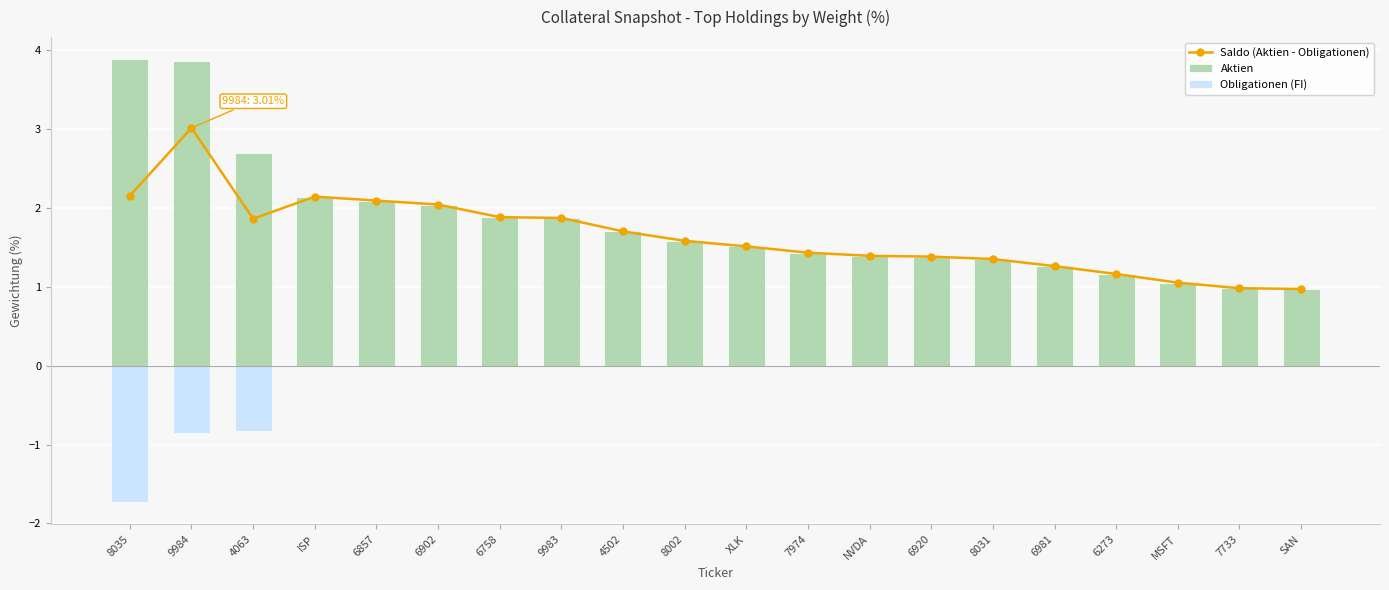

What is the difference between the maximum and second lowest values in the Obligationen (FI) series?

0.8